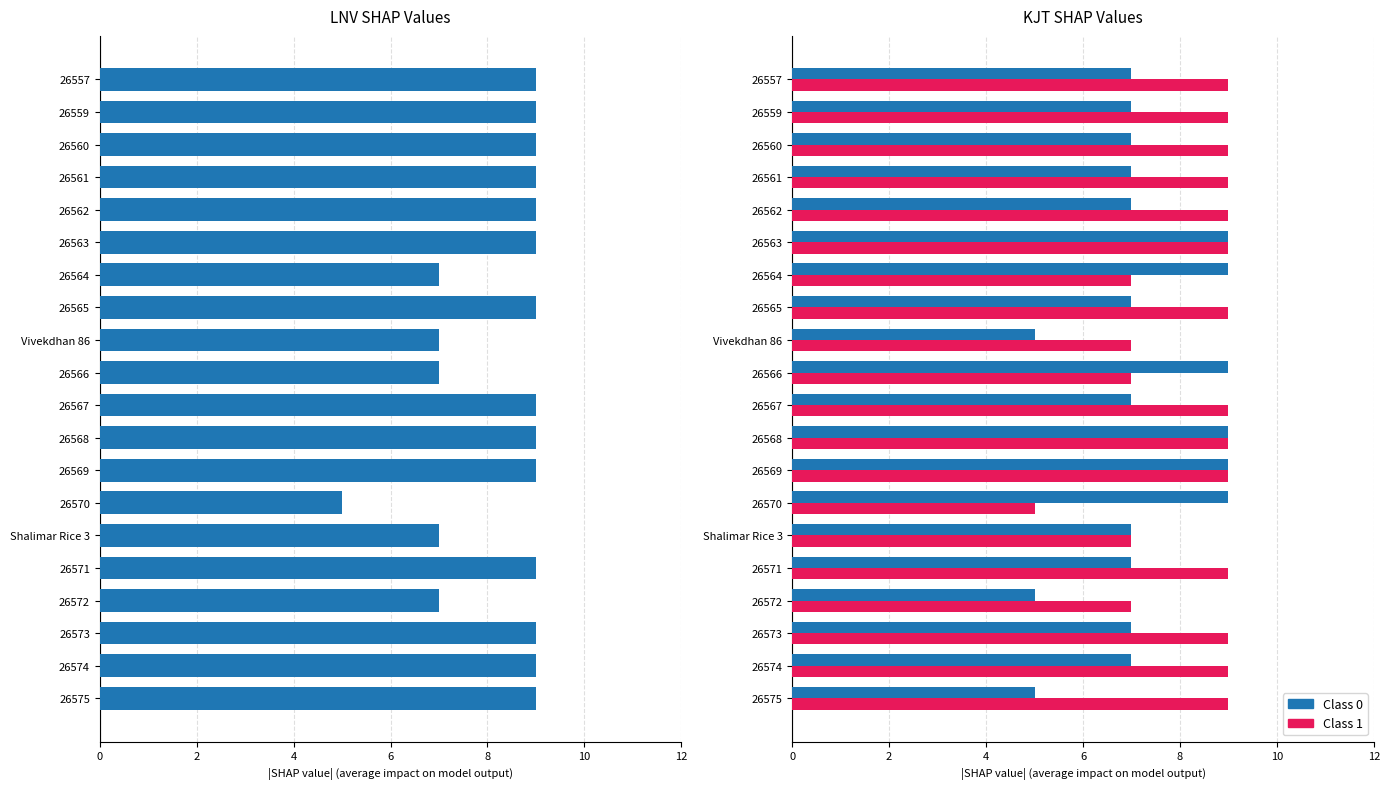

What is the difference between the maximum and second lowest values in the Class 0 series?

4